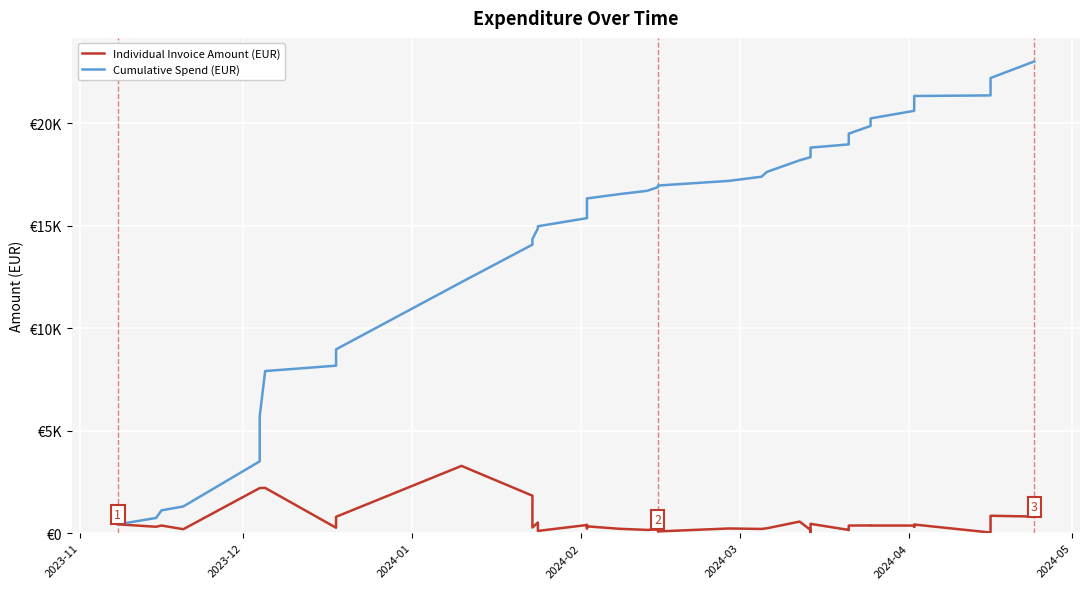

What is the label of the 1st point from the left?

2023-11